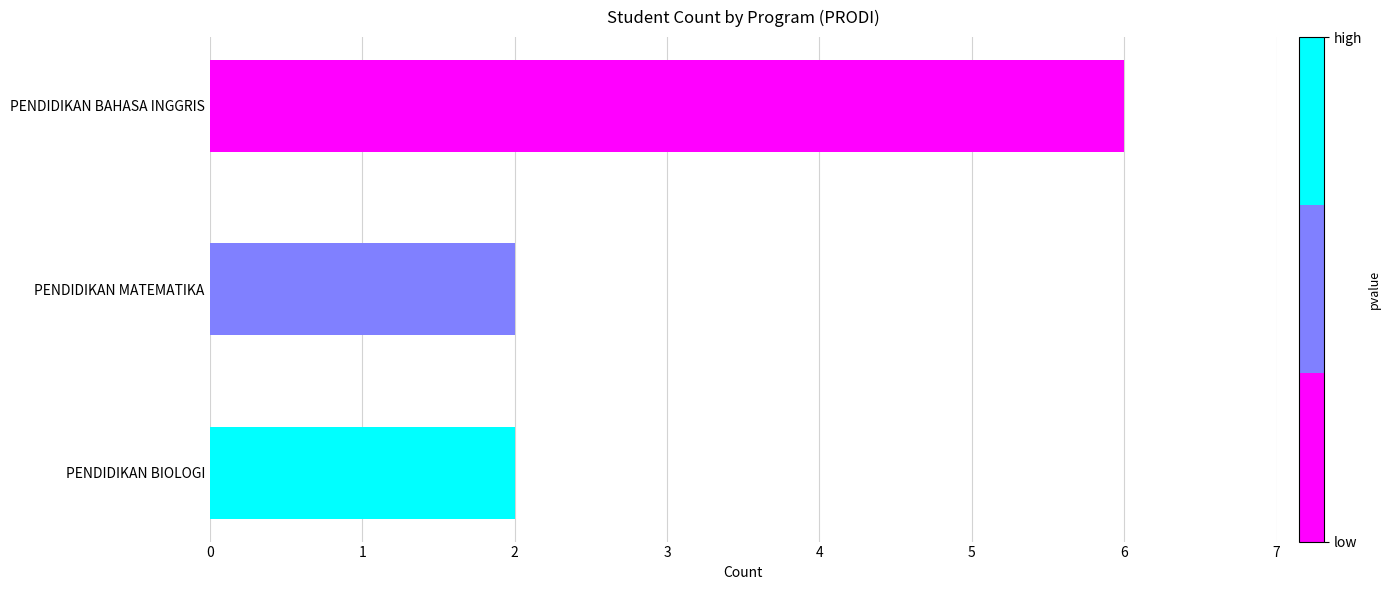

Which has a higher value, PENDIDIKAN MATEMATIKA or PENDIDIKAN BAHASA INGGRIS?

PENDIDIKAN BAHASA INGGRIS